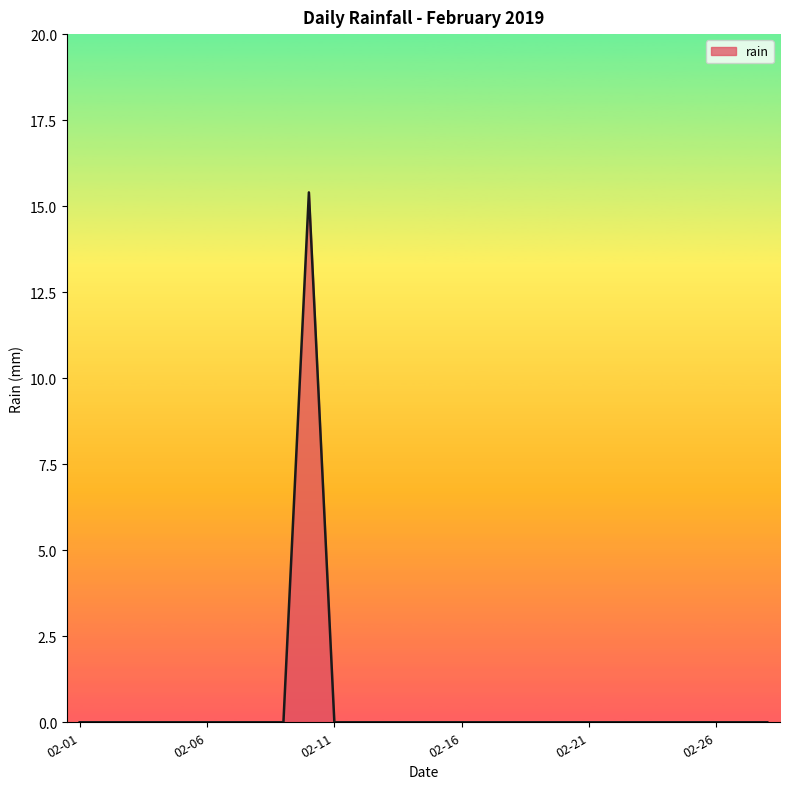

What is the difference between the maximum and minimum values?

15.4